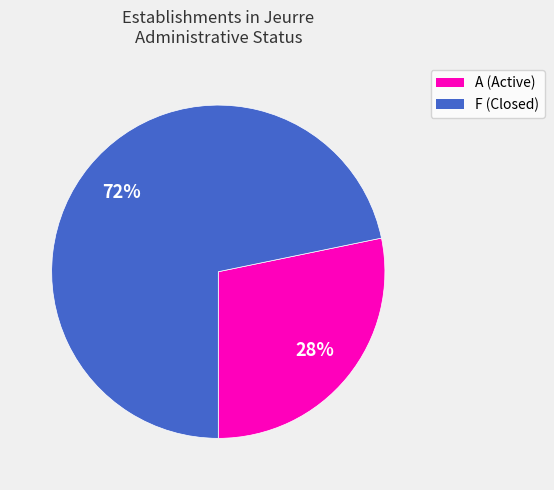

How many segments does this pie chart have?

2